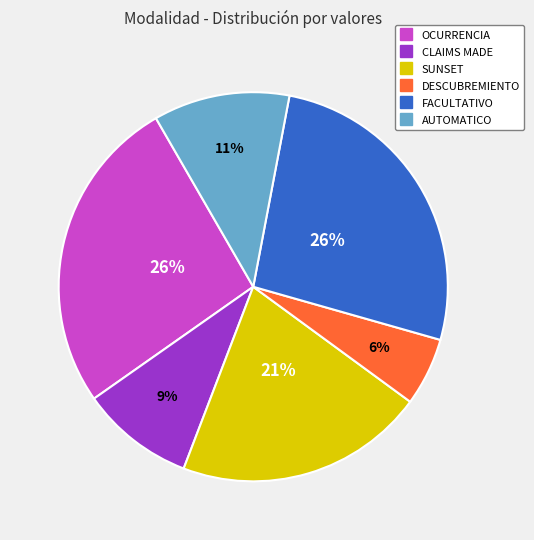

How many segments does this pie chart have?

6